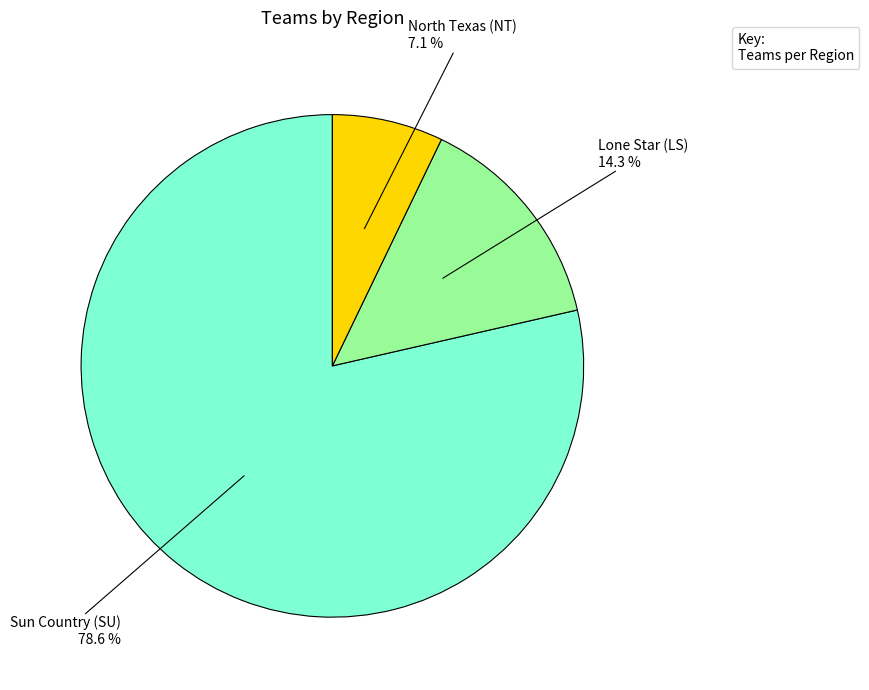

To the nearest percent, what is the difference between the Sun Country (SU) and Lone Star (LS) slice percentages?

64%